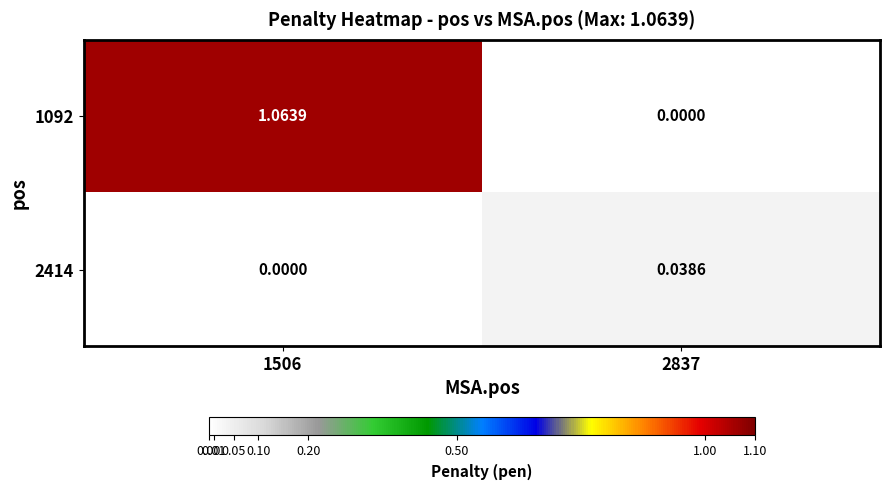

At which category is the sum across all series the highest?

1506